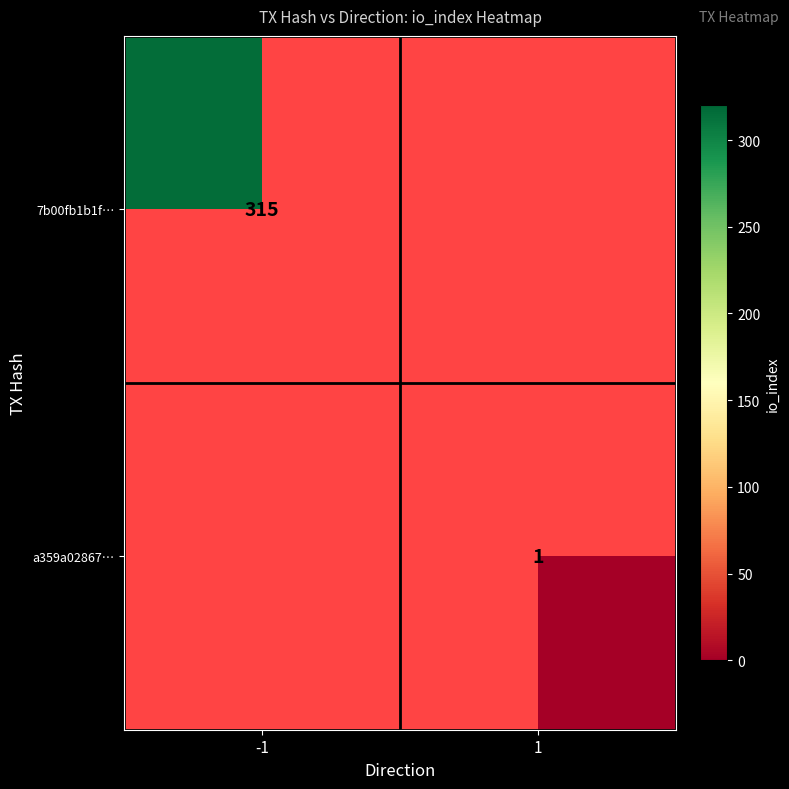

What is the maximum value shown in the chart?

315.0